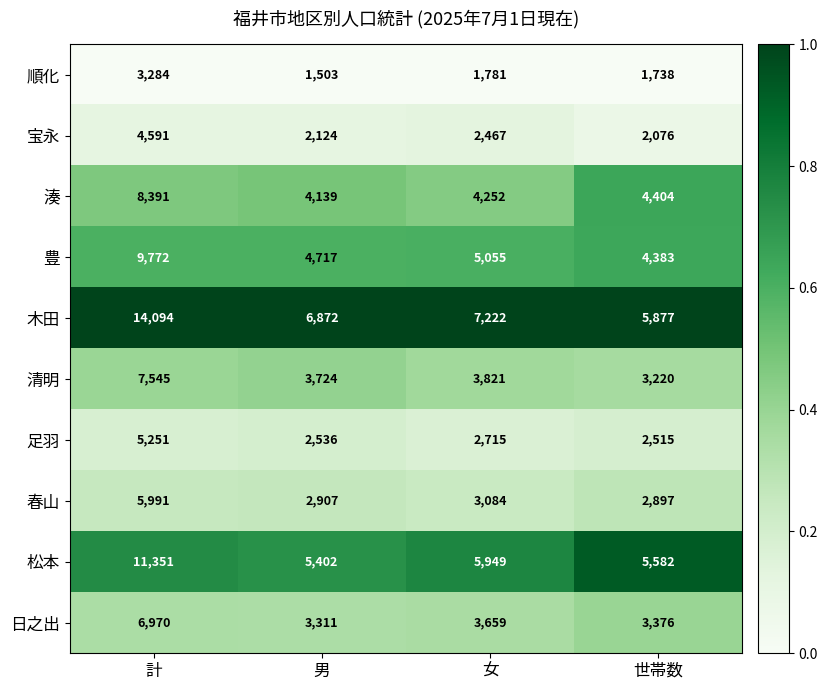

What value does the 松本 series have at 計?

11351